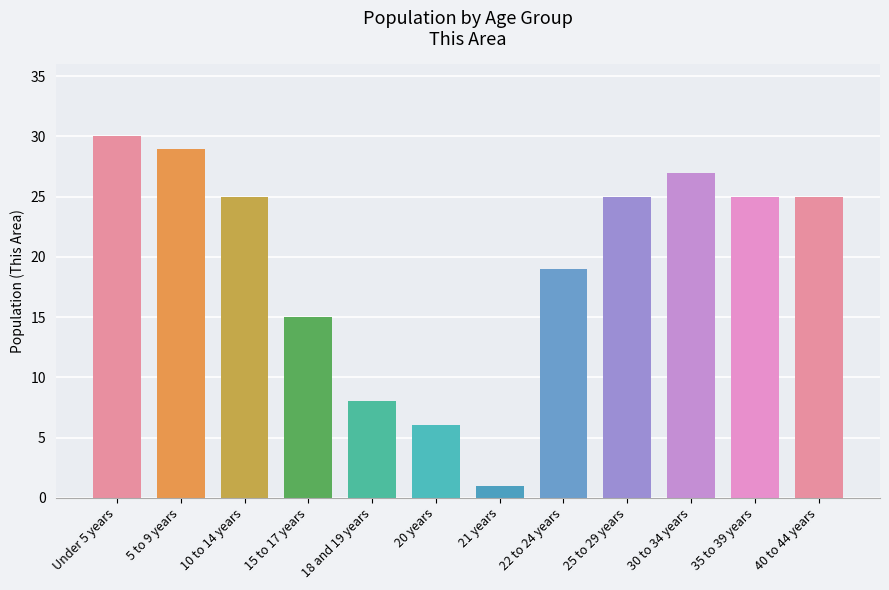

What is the difference between the maximum and minimum values?

29